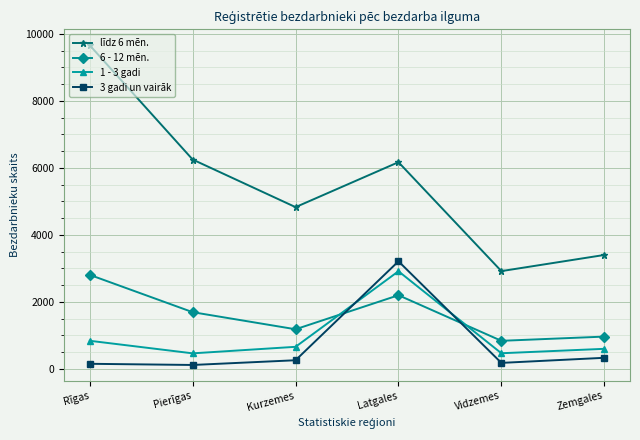

Which series has the largest total across all categories?

līdz 6 mēn.